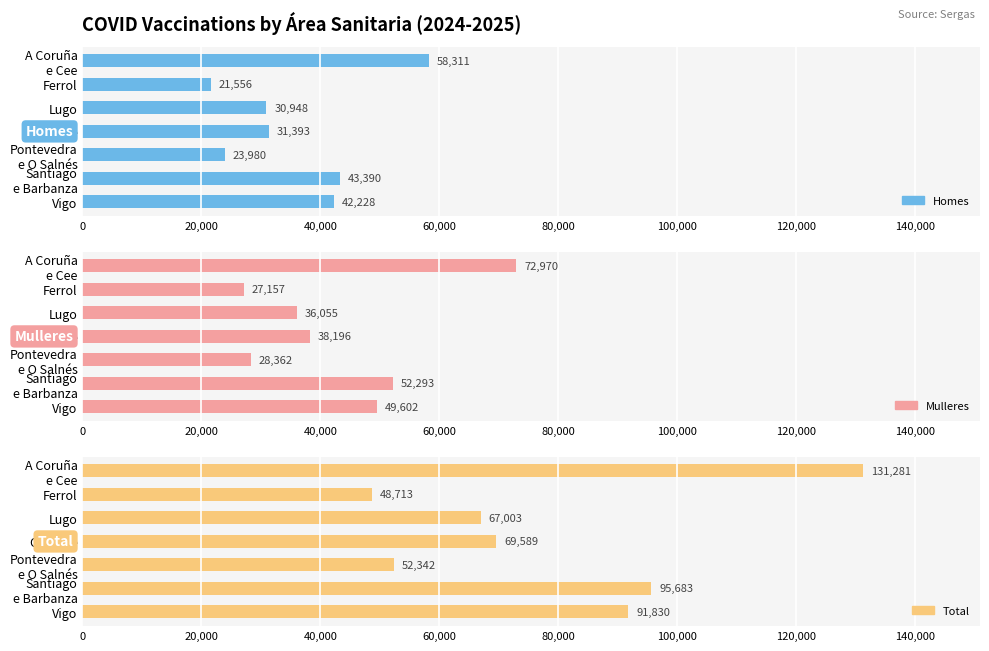

What is the smallest value displayed?

21556